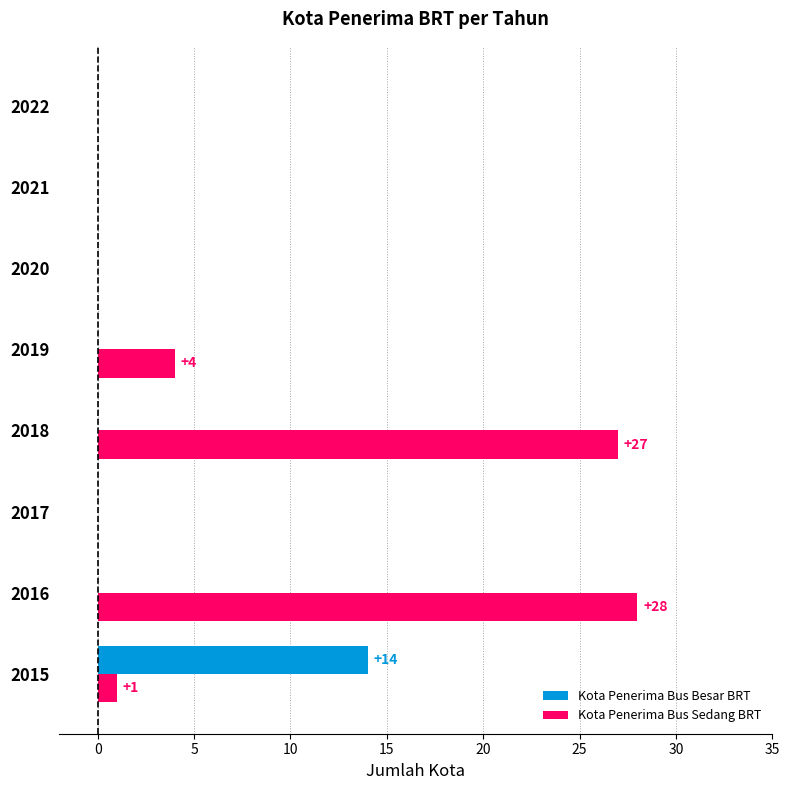

What is the total value across all series at 2015?

15